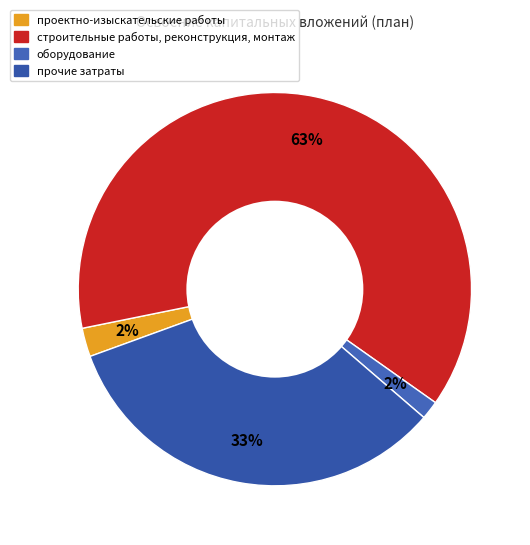

Does прочие затраты account for over 50% of the chart?

No